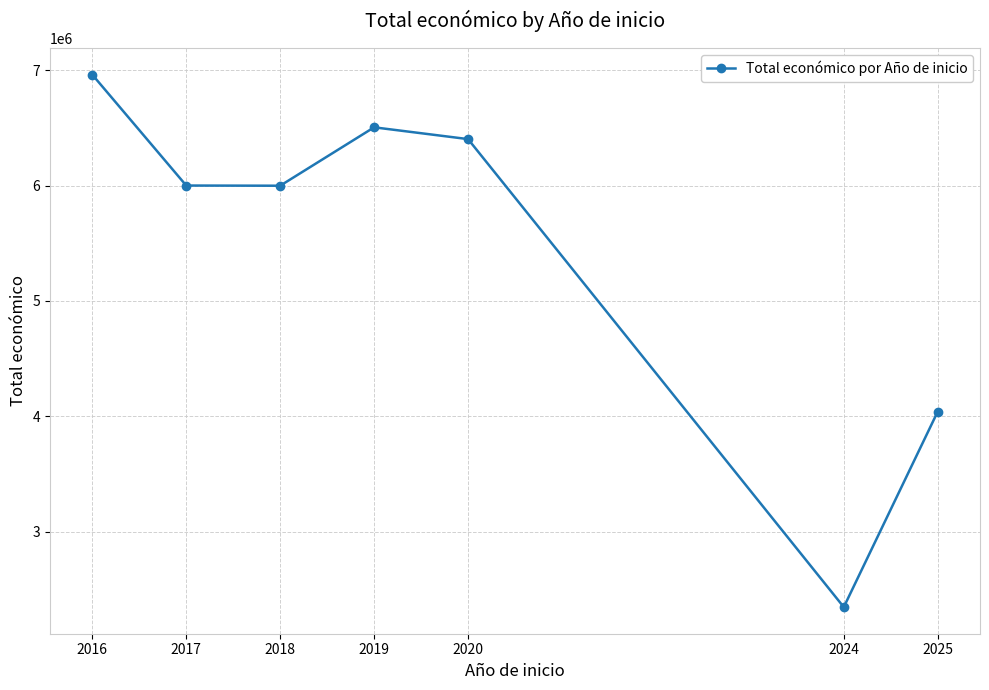

How many points are higher than both their immediate neighbors (excluding endpoints)?

1